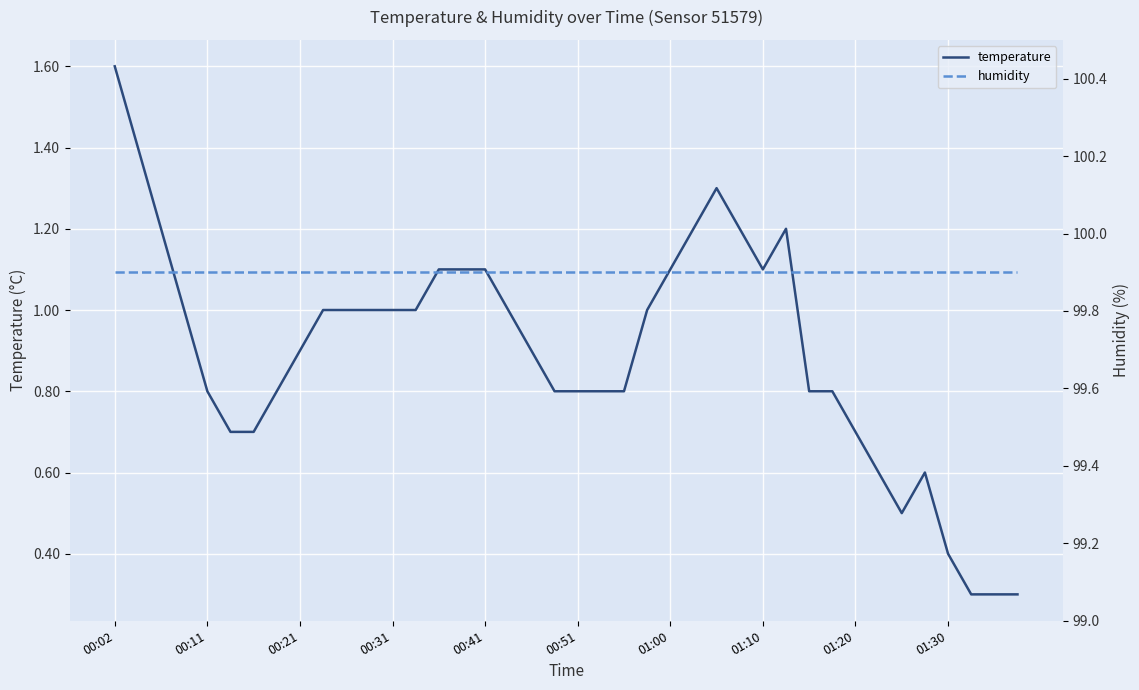

Count the number of data series in this chart.

2